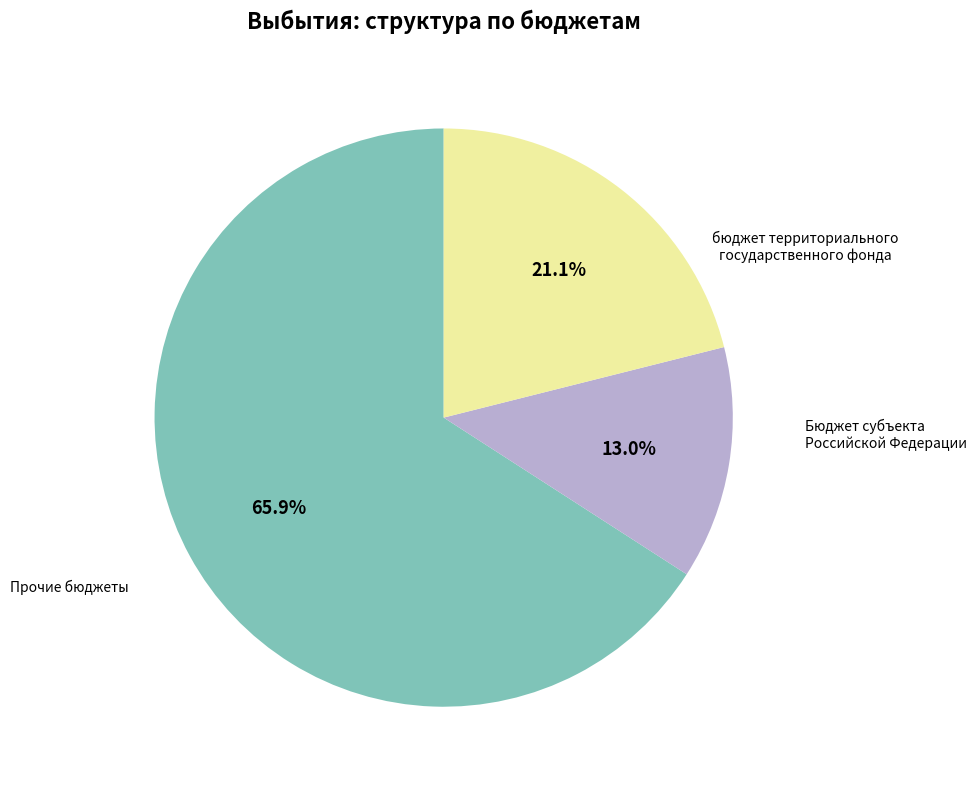

Is there a majority slice in this chart?

Yes